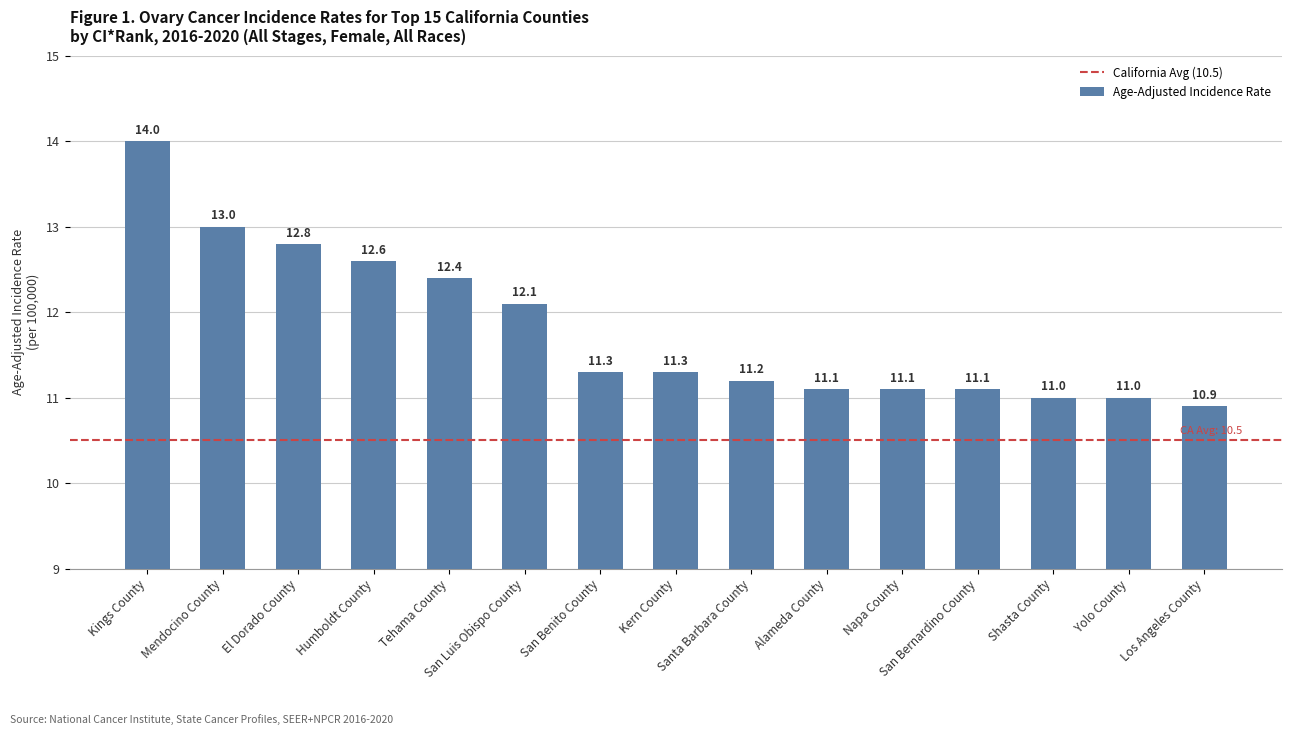

The value at Humboldt County is 18.9. True or false?

False